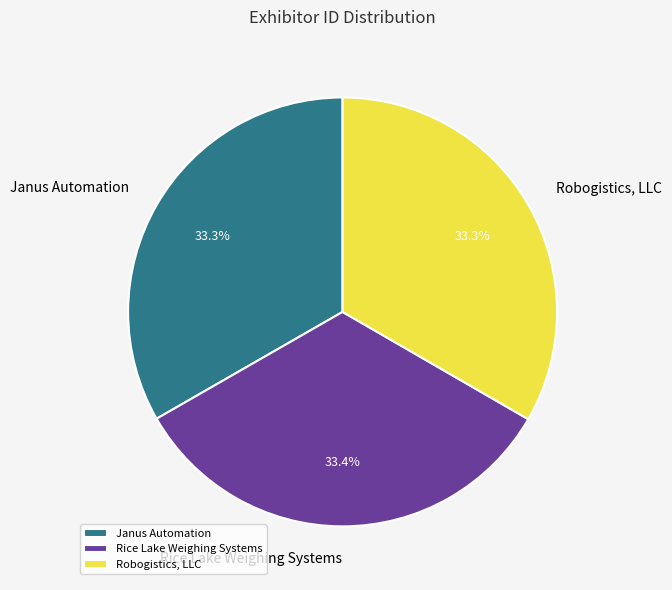

Is it true that Janus Automation is 33% of the pie?

True